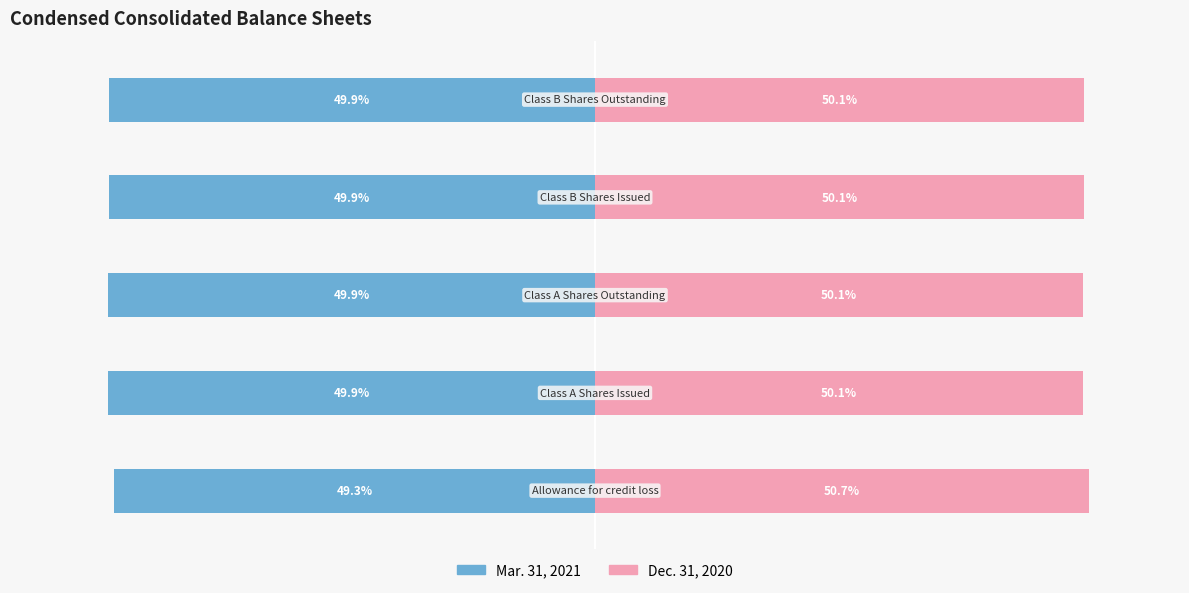

At how many categories does at least one series exceed 30?

5